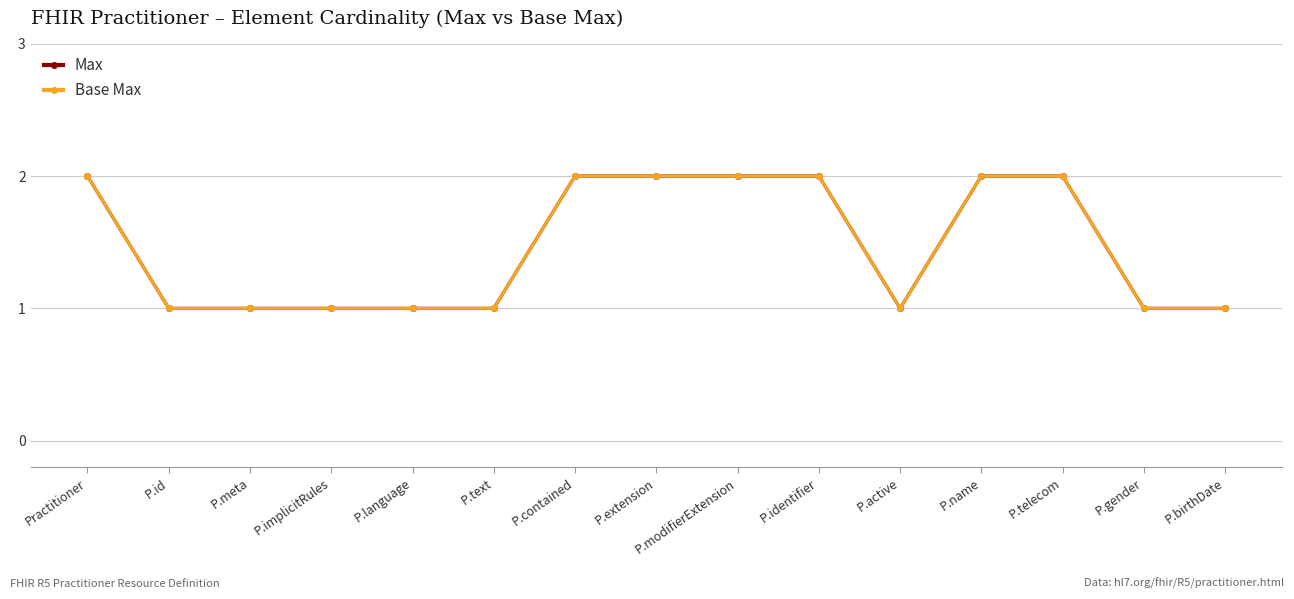

What is the sum of the Max values at P.contained and P.language?

3